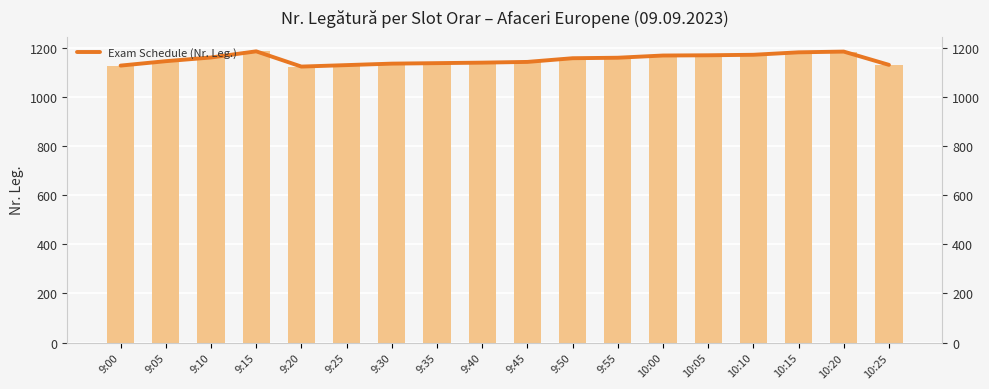

Approximately how many times larger is the value at 9:45 compared to 9:15?

1.0